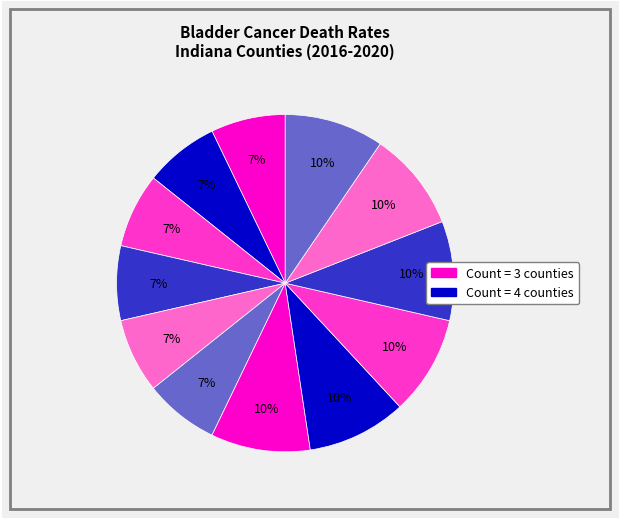

Rank the categories by value from lowest to highest.

Jasper County, Boone County, Marshall County, Noble County, Wabash County, Warrick County, Bartholomew County, Dearborn County, Miami County, Clark County, Floyd County, Hancock County